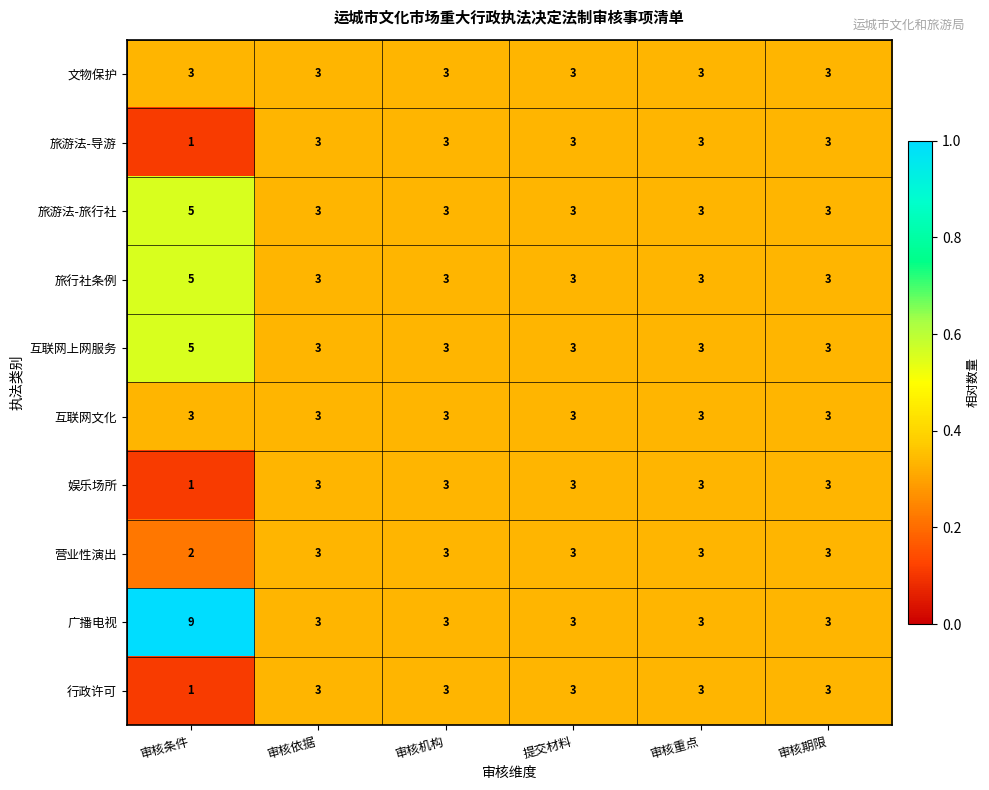

What is the sum of the 旅游法-旅行社 values at 提交材料 and 审核重点?

6